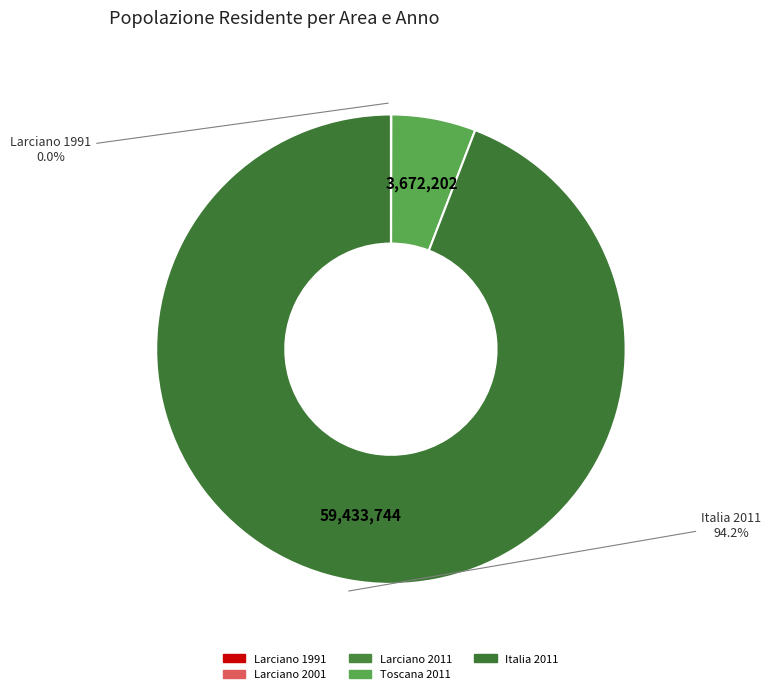

Which category has the smallest portion of the pie?

Larciano 2001